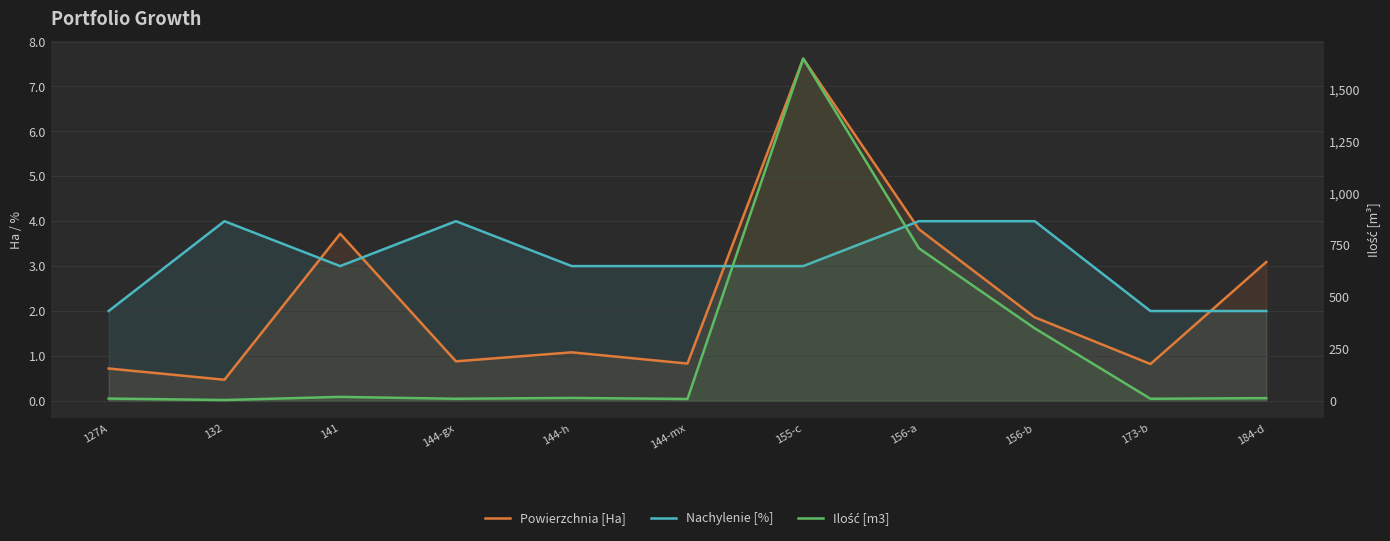

How many data points does each series have?

11